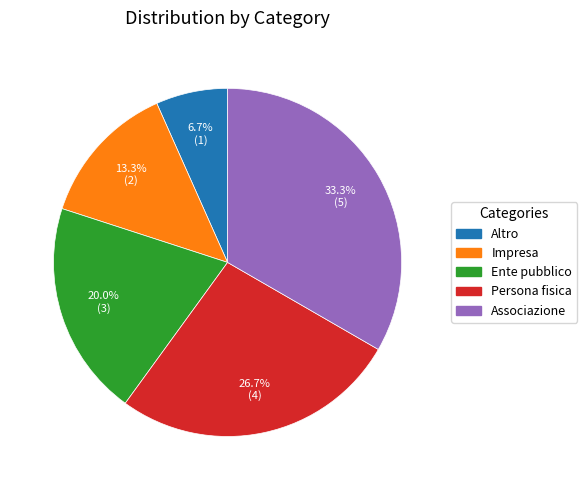

How many slices are in this pie chart?

5